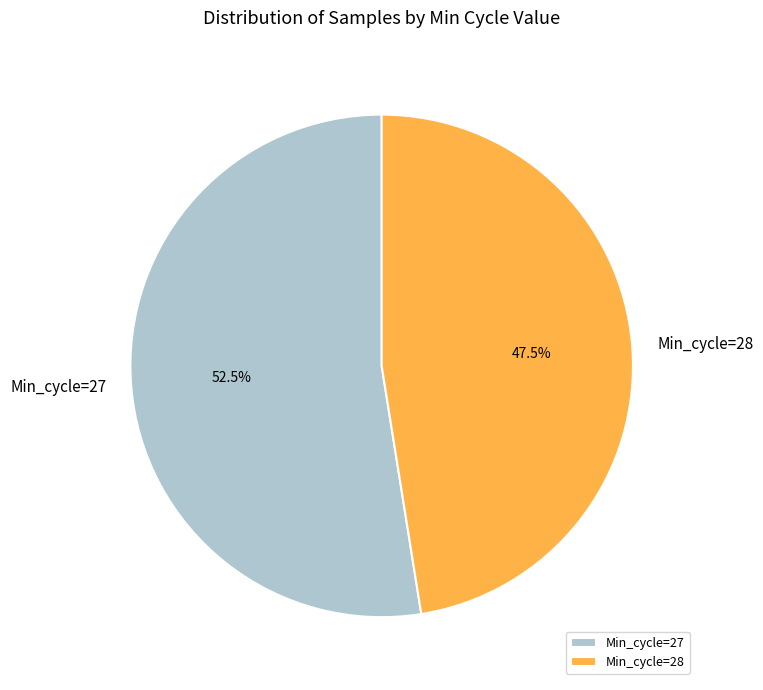

Is there a majority slice in this chart?

Yes